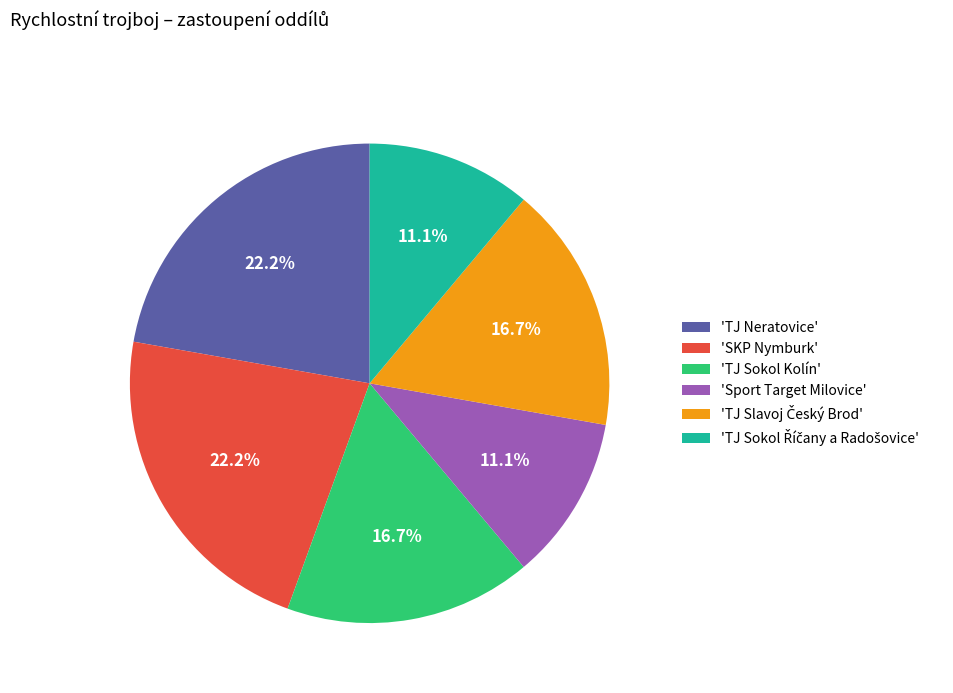

Do 'TJ Neratovice' and 'Sport Target Milovice' together represent more than half of the pie?

No